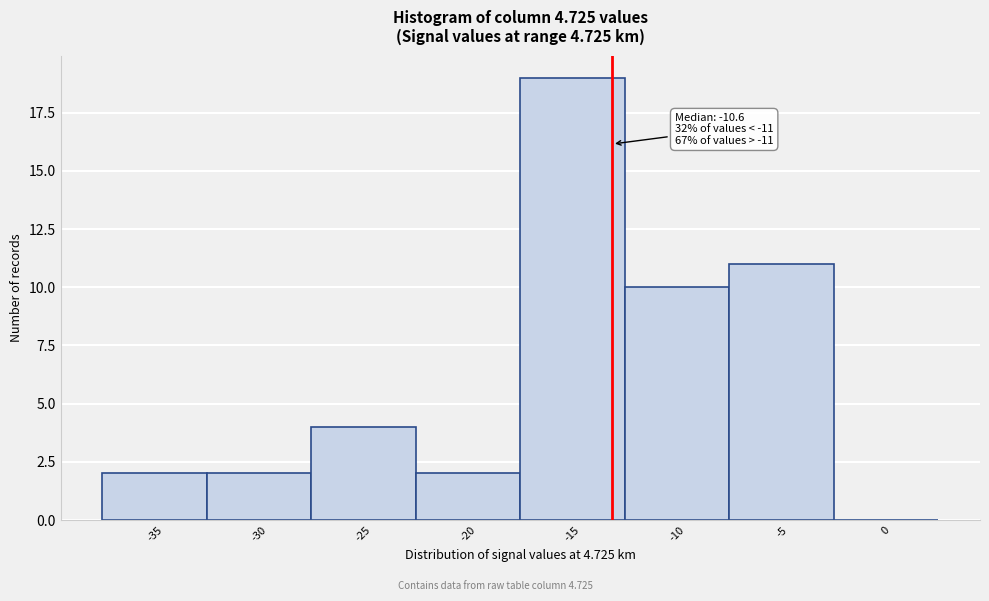

Reading left to right, extract all data points from this chart.

-35=2	-30=2	-25=4	-20=2	-15=19	-10=10	-5=11	0=0